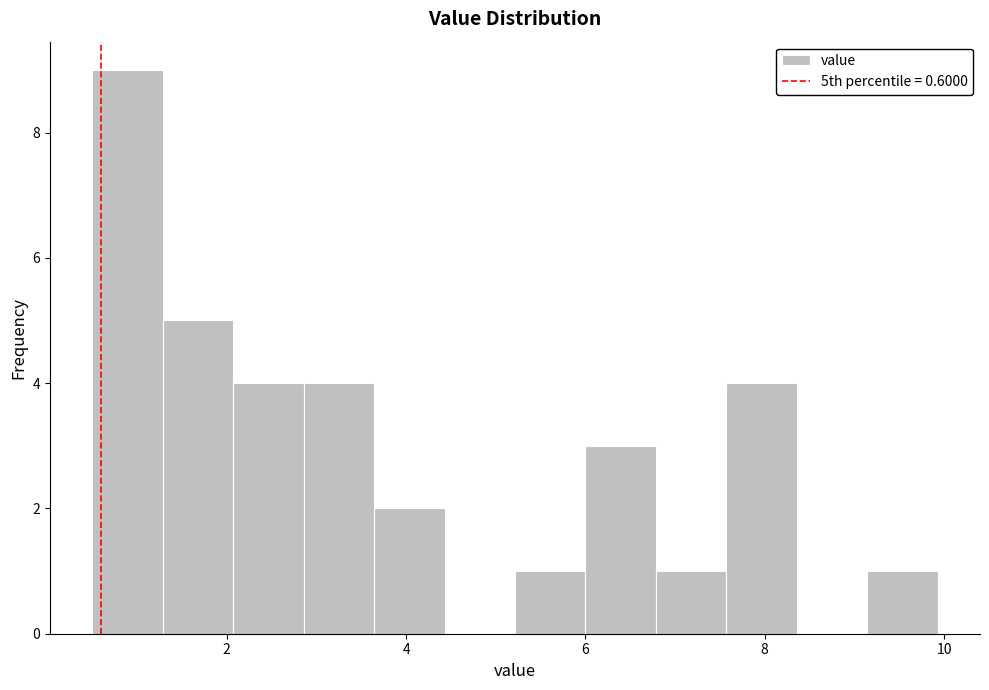

Read against the x-axis, roughly where is the centre of the tallest bar?

0.8